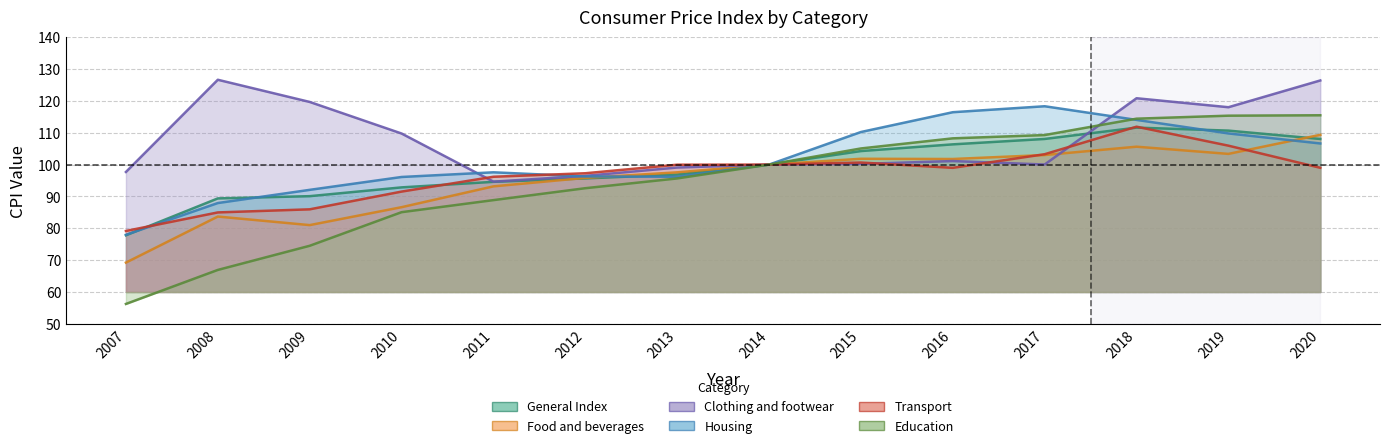

Which series has the largest total across all categories?

Clothing and footwear